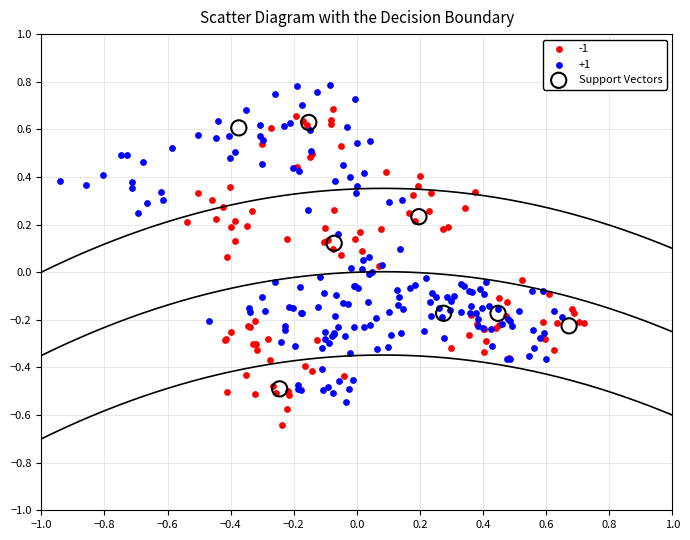

Which series reaches the maximum Y coordinate?

+1